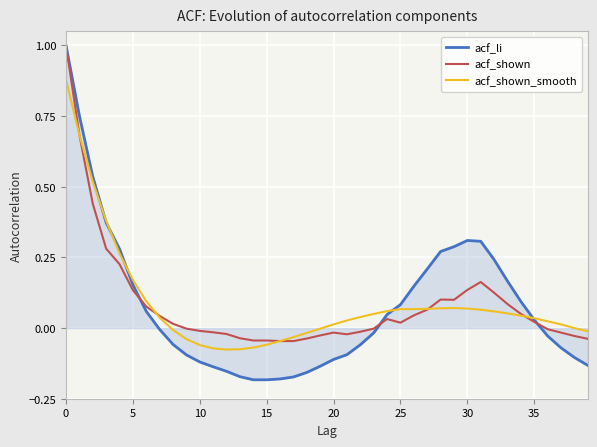

Which series has the widest spread of values?

acf_li